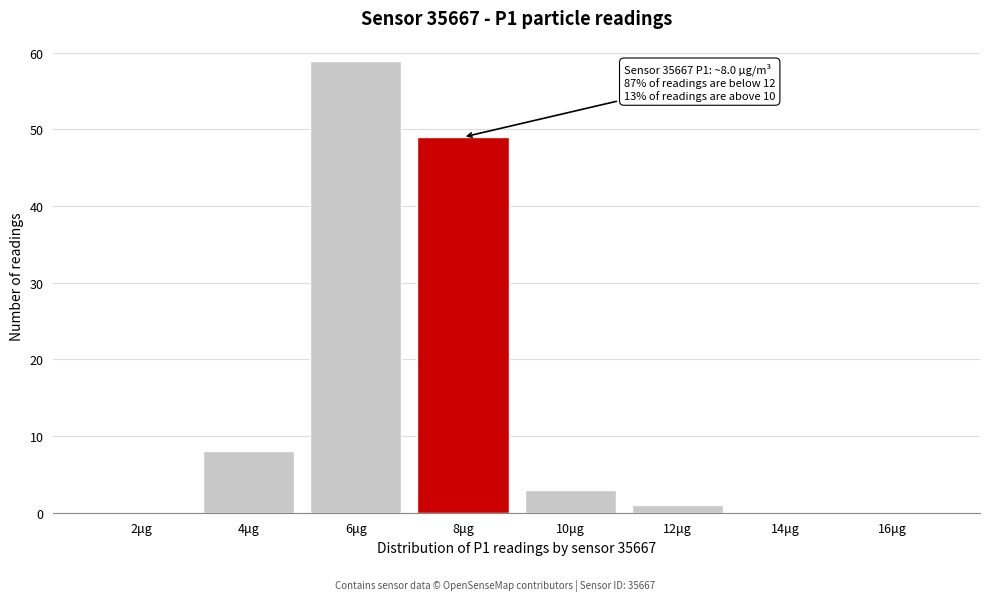

Reading left to right, what are all the values shown in this chart?

2μg=0	4μg=8	6μg=59	8μg=49	10μg=3	12μg=1	14μg=0	16μg=0